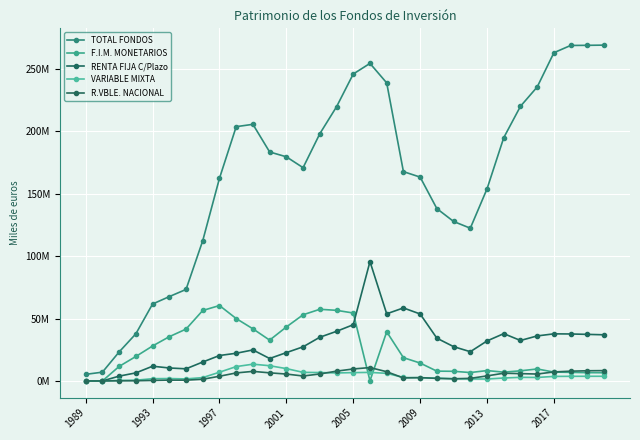

Does the chart have visible grid lines?

Yes